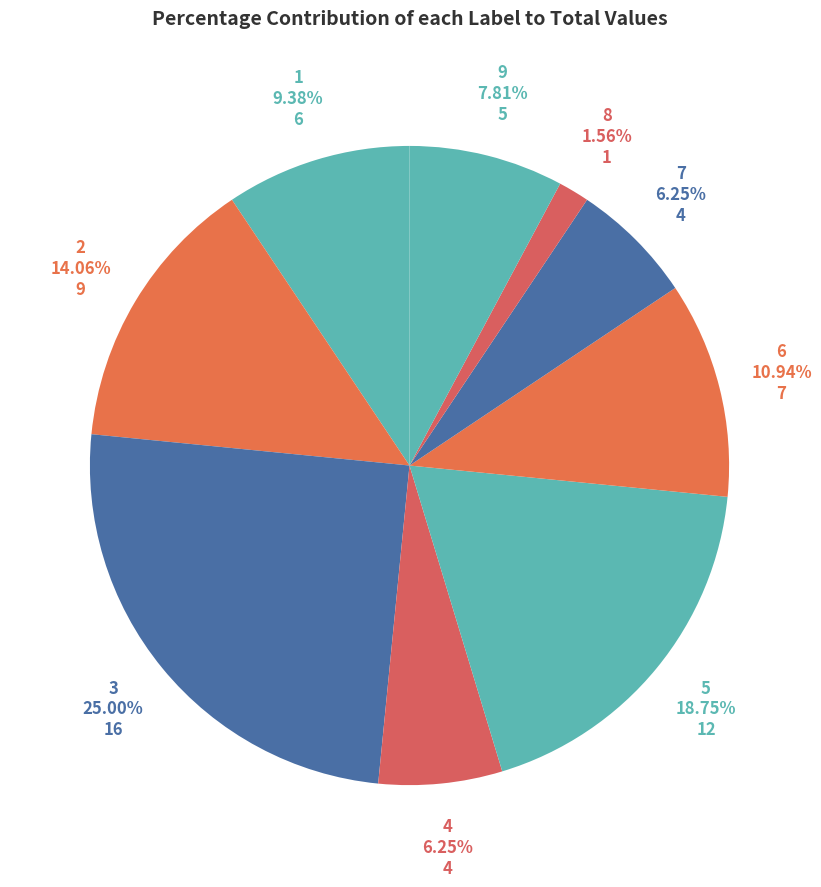

How many segments does this pie chart have?

9